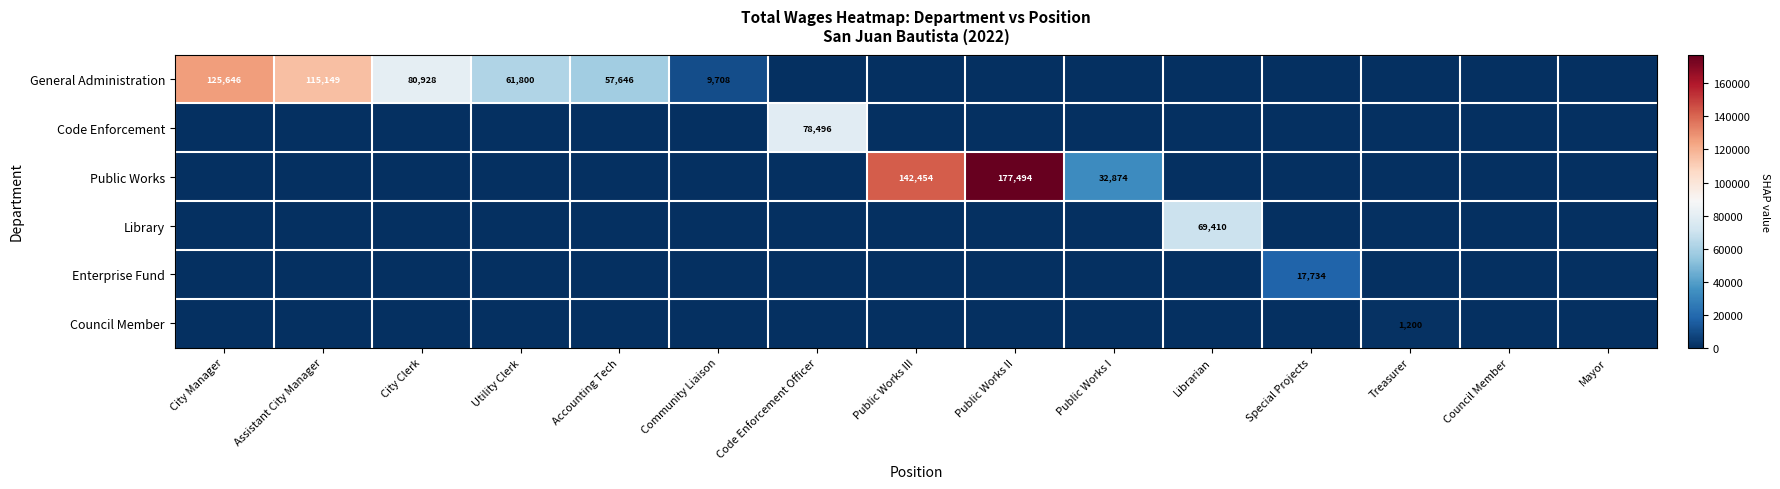

True or false: Public Works has a value of 280078 at Public Works II.

False